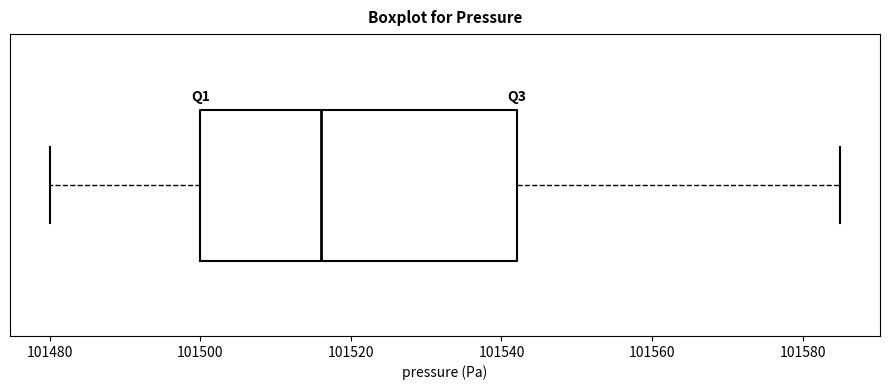

Where is the right edge of the box on the x-axis? The values are not printed on the chart, so give them approximately, as read against the axis.

101542